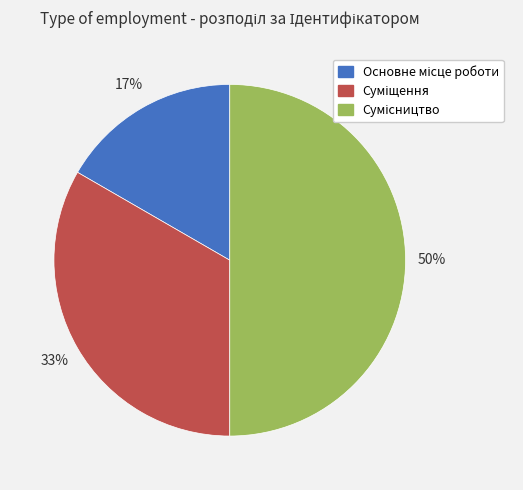

To the nearest percent, what is the difference between the largest and smallest slice percentages?

33%